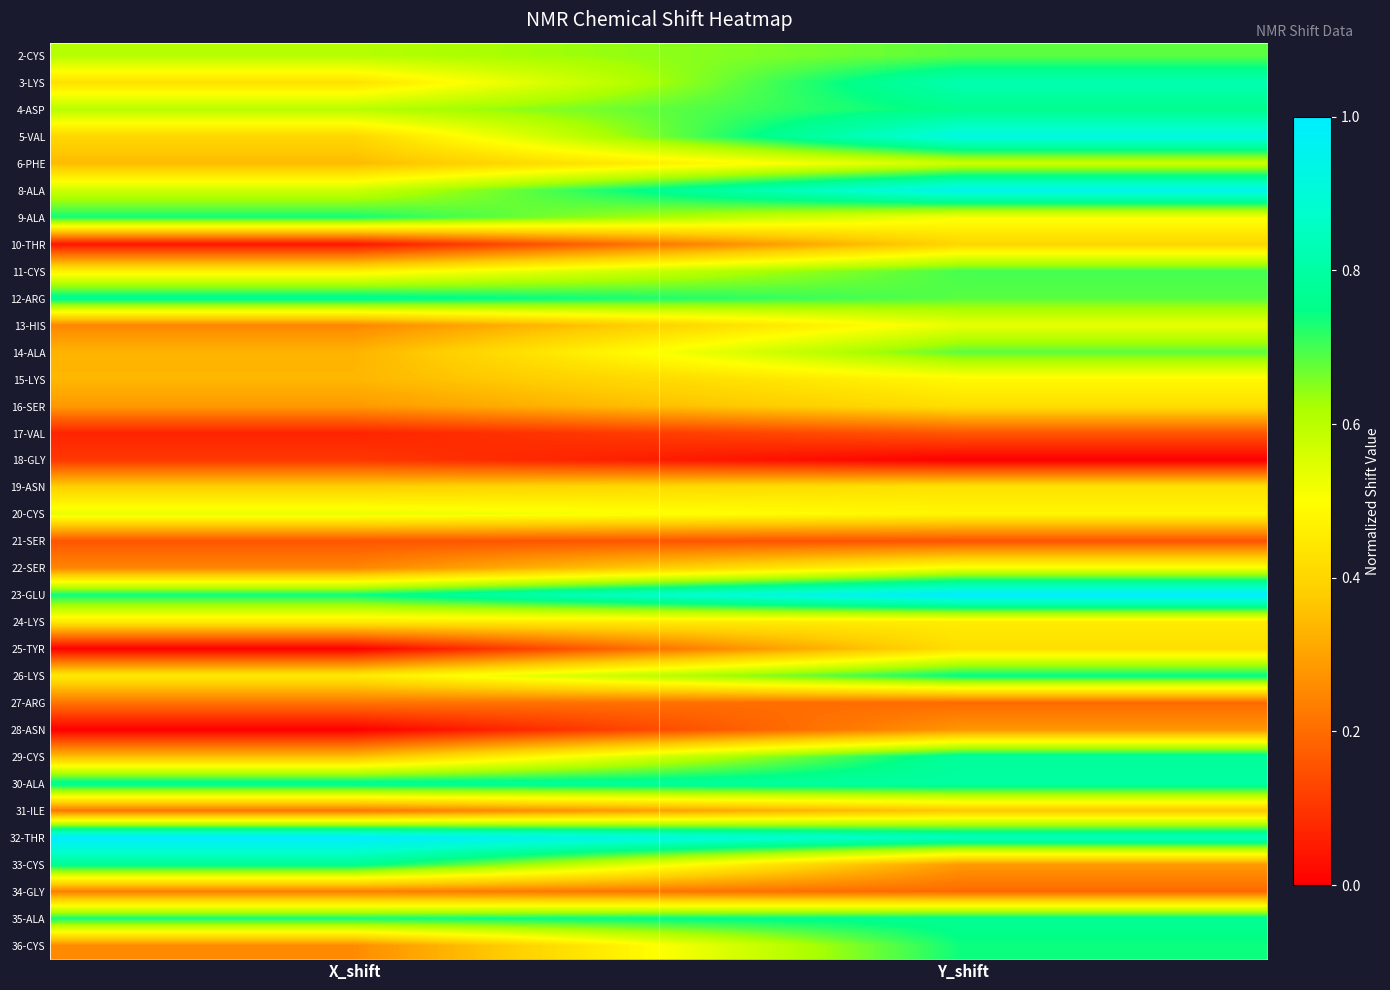

Rank the series at Y_shift from highest to lowest value.

23-GLU, 8-ALA, 5-VAL, 32-THR, 3-LYS, 30-ALA, 29-CYS, 35-ALA, 4-ASP, 26-LYS, 36-CYS, 11-CYS, 12-ARG, 14-ALA, 2-CYS, 6-PHE, 13-HIS, 22-SER, 9-ALA, 15-LYS, 20-CYS, 24-LYS, 19-ASN, 25-TYR, 16-SER, 10-THR, 31-ILE, 33-CYS, 28-ASN, 27-ARG, 34-GLY, 17-VAL, 21-SER, 18-GLY